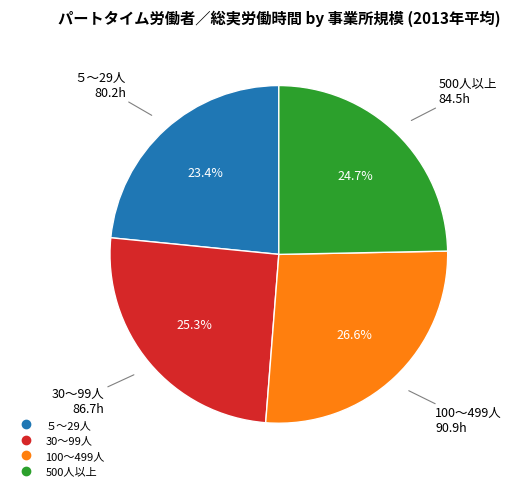

True or false: 500人以上 accounts for 25% of the total.

True